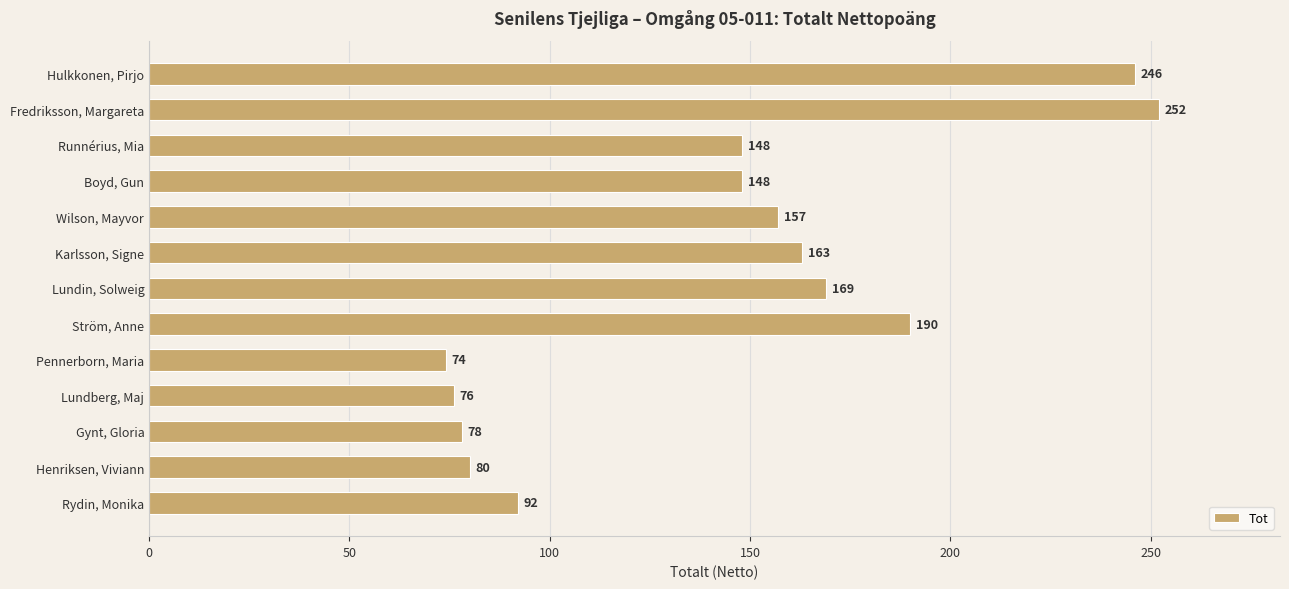

Does the chart contain stacked bars?

No